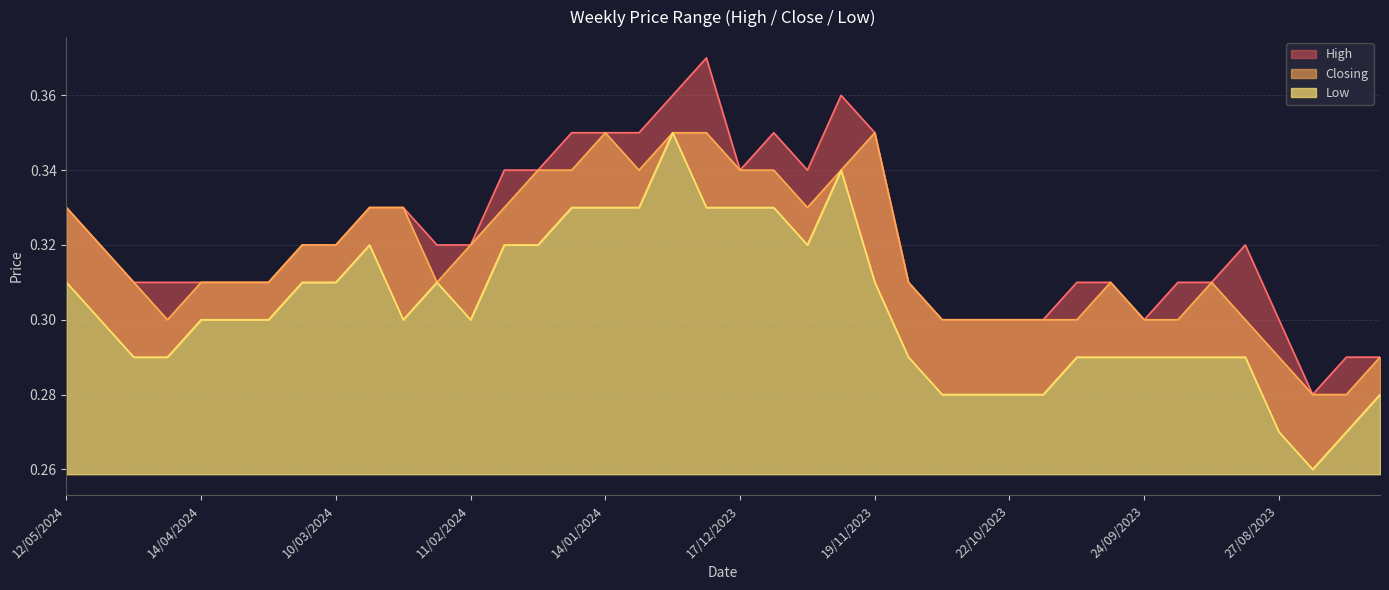

True or false: Closing and High intersect in this chart.

False